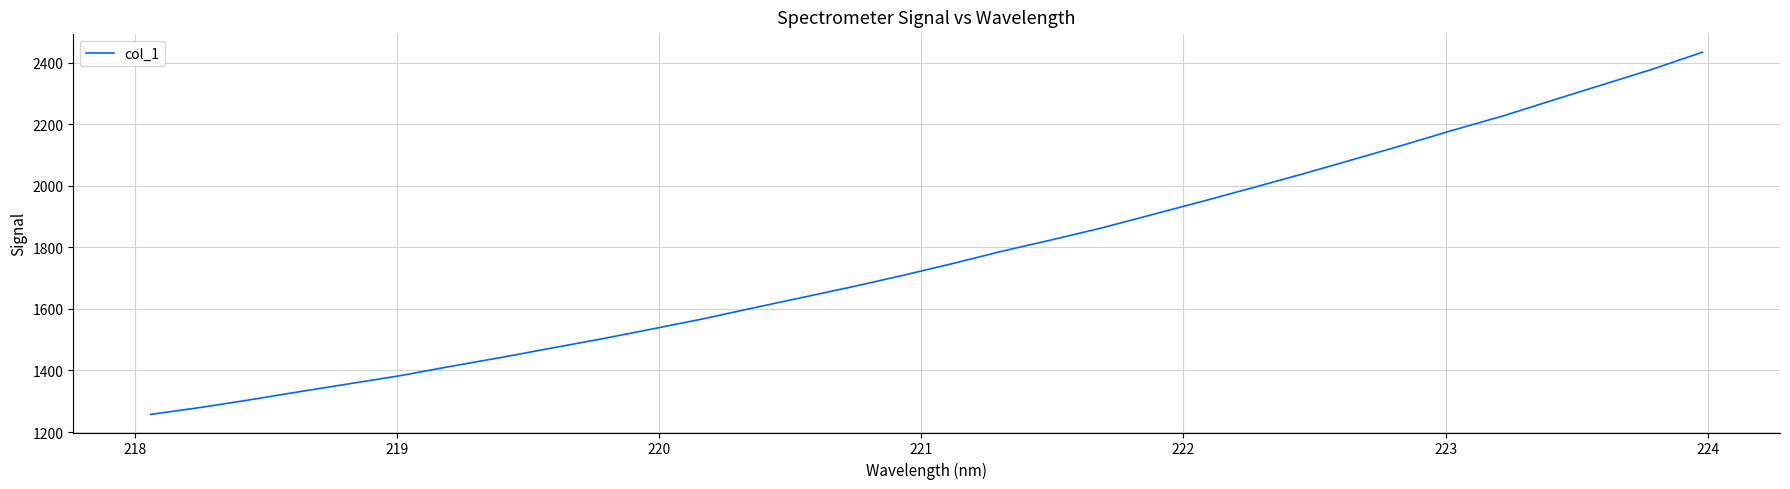

What is the smallest value displayed?

1257.3